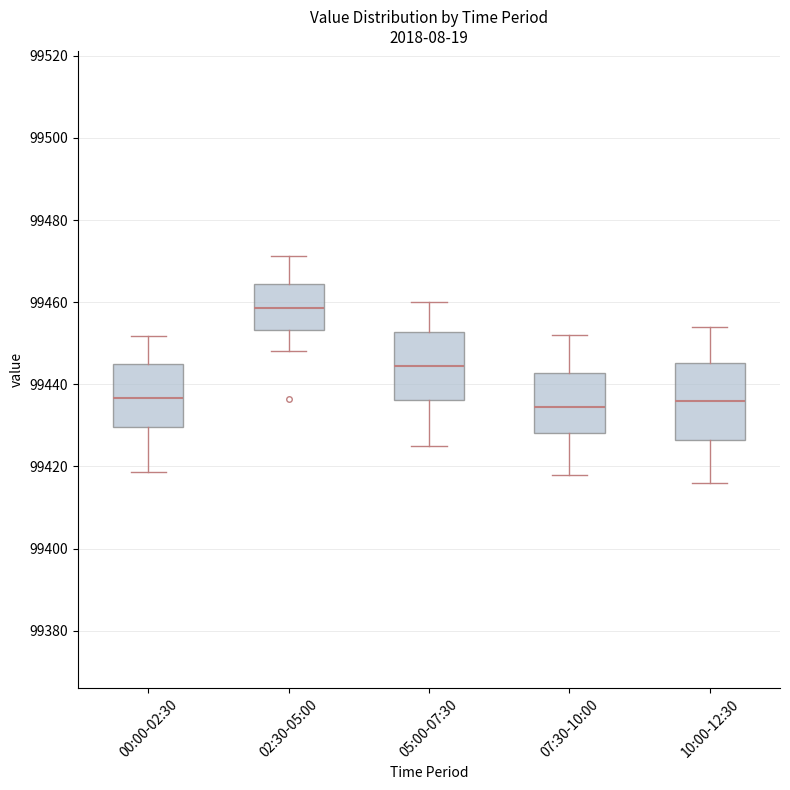

Where does the lower whisker of the box for 00:00-02:30 end on the y-axis? The values are not printed on the chart, so give them approximately, as read against the axis.

99418